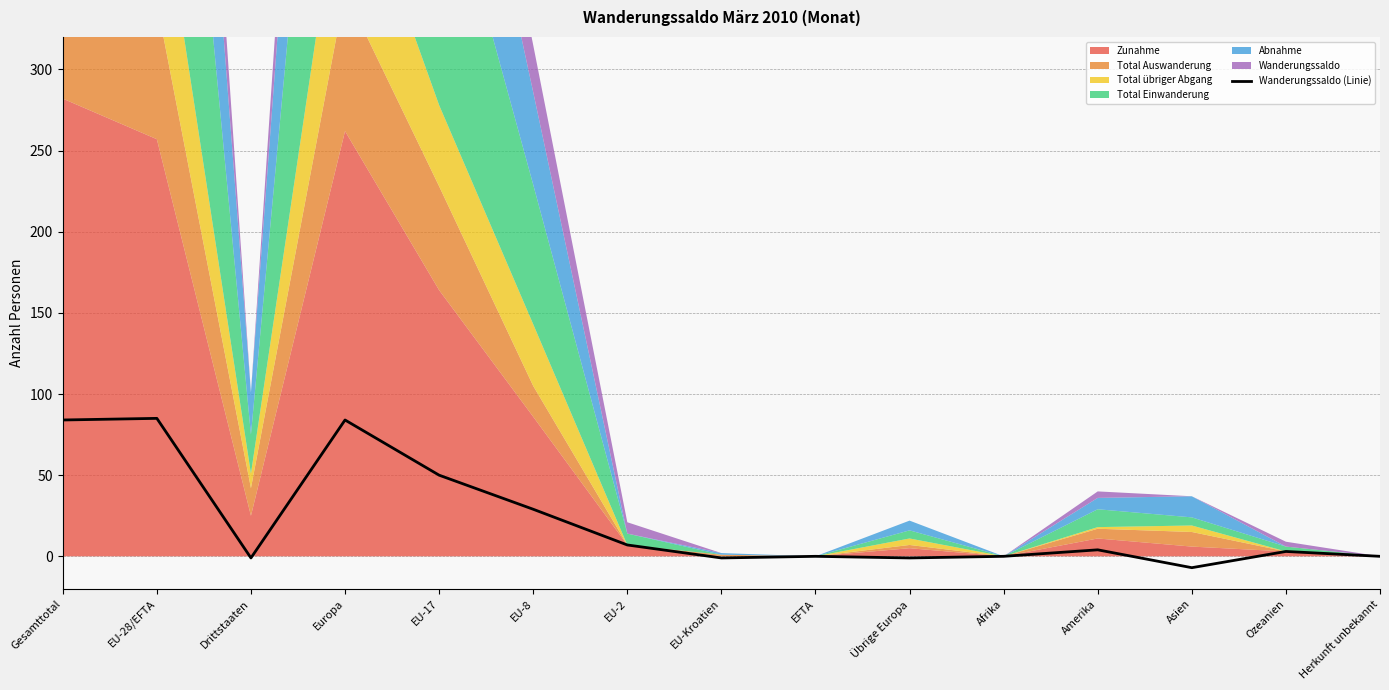

What is the average value?

22